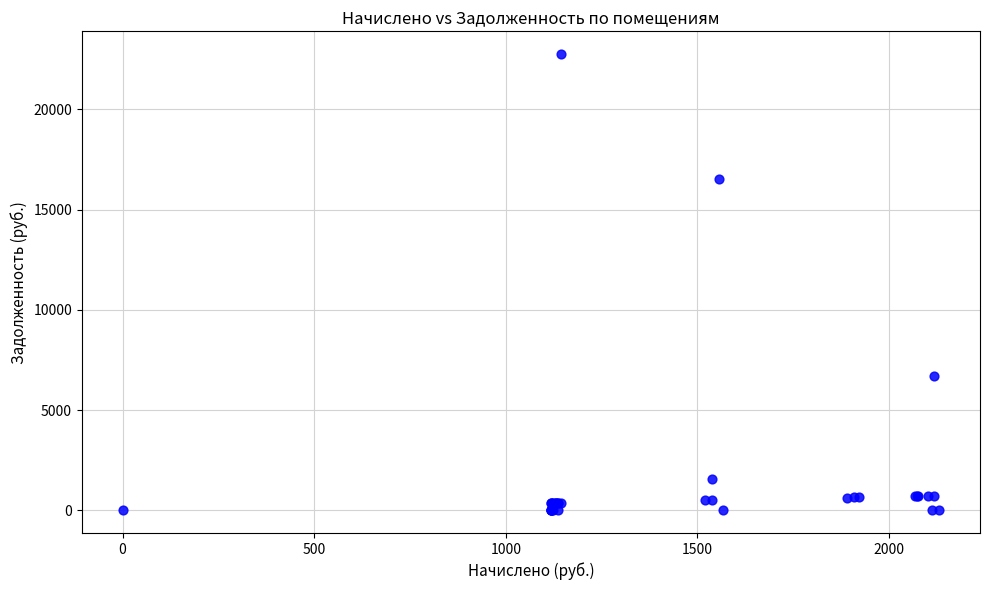

What Y value in the scatter plot is closest to 11381?

6698.1